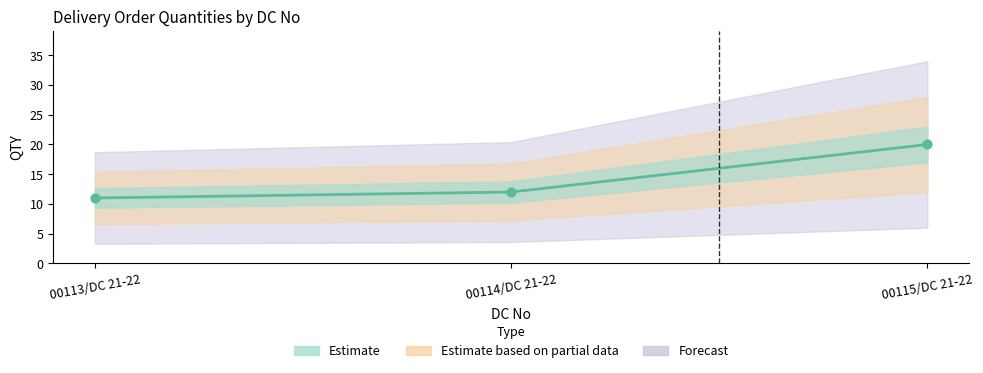

Approximately how many times larger is the value at 00113/DC 21-22 compared to 00114/DC 21-22?

0.9